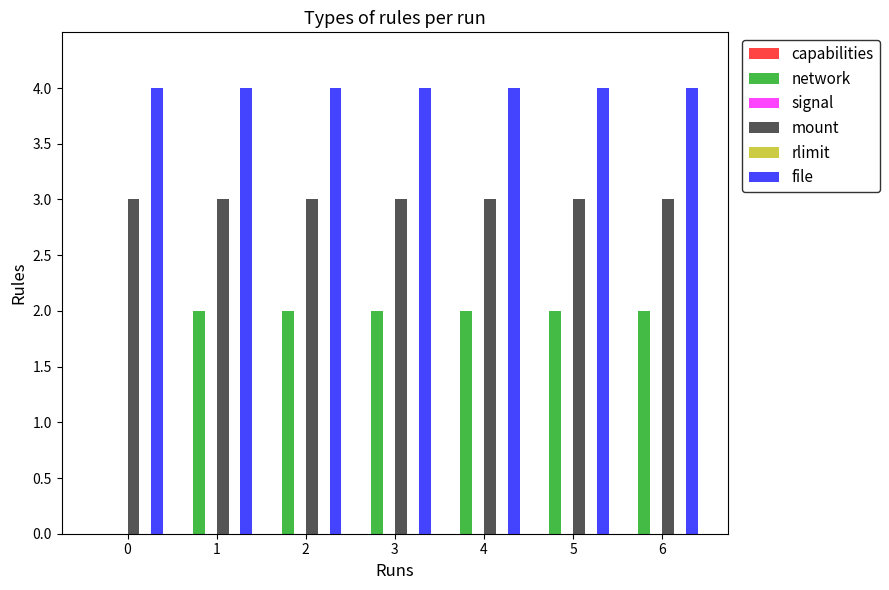

What are all the series names shown in the legend?

capabilities, network, signal, mount, rlimit, file